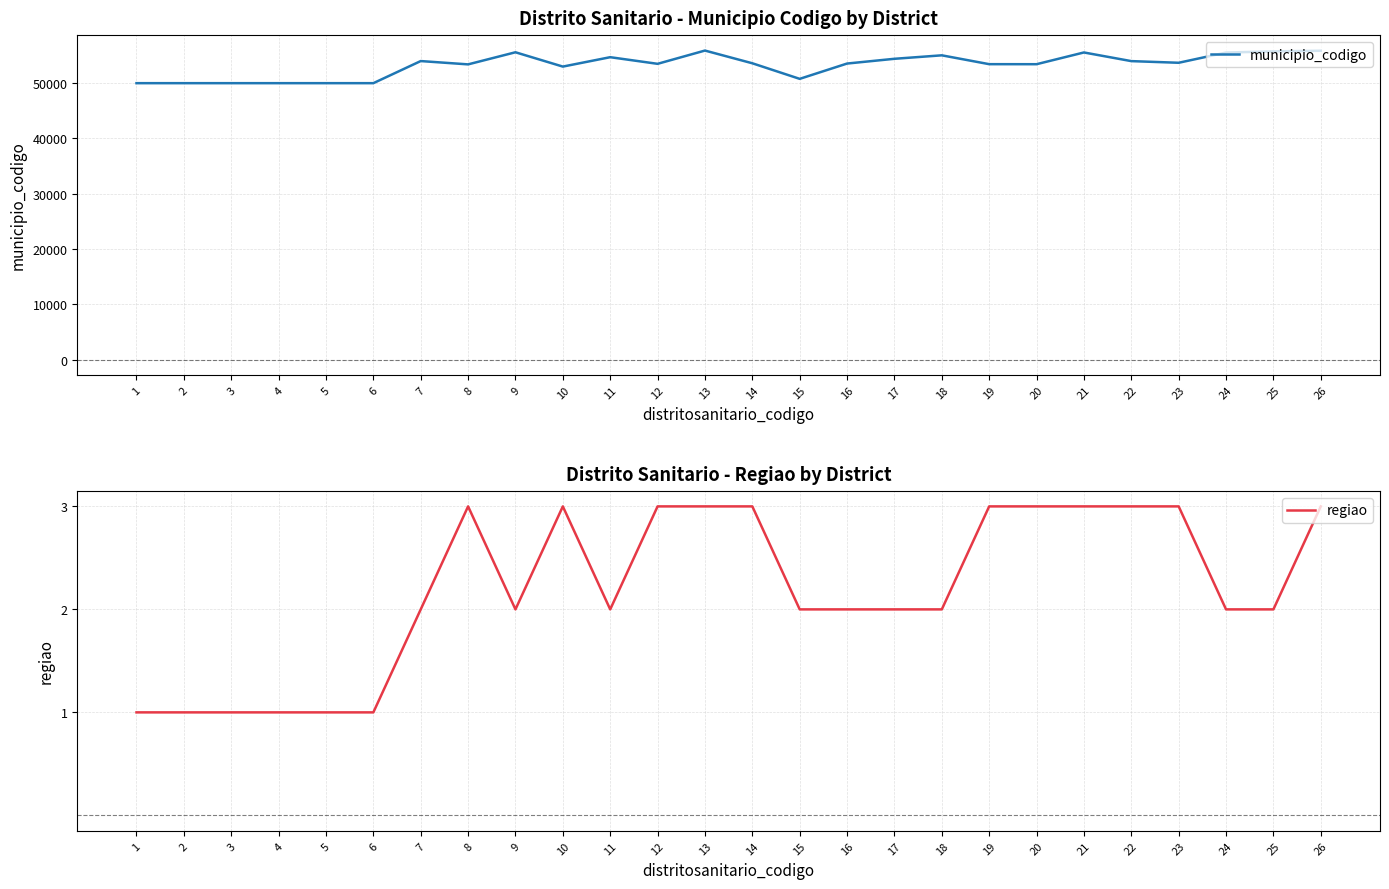

What is the difference between the maximum and minimum values in the municipio_codigo series?

5900